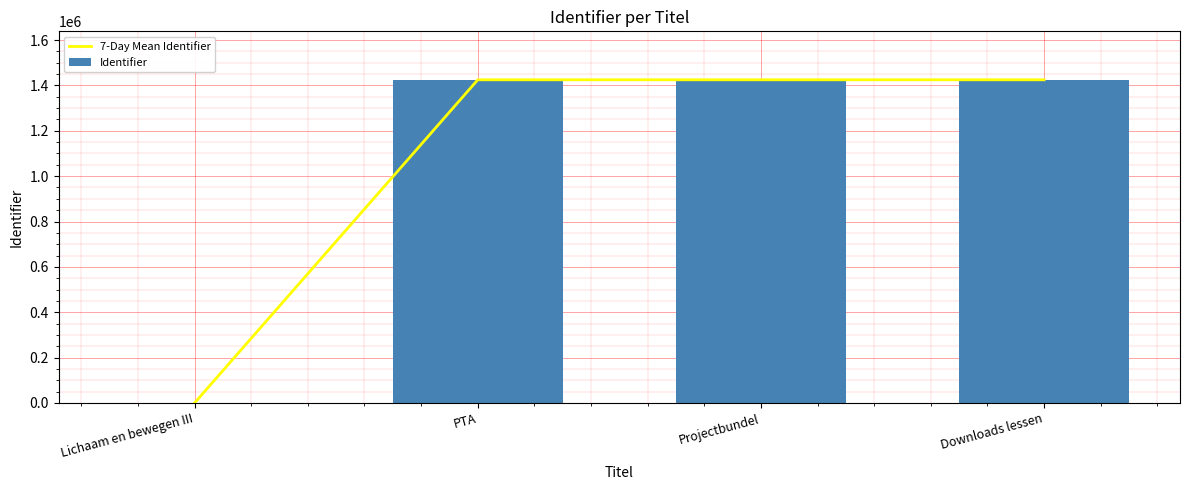

What is the total value across all series at Downloads lessen?

2849624